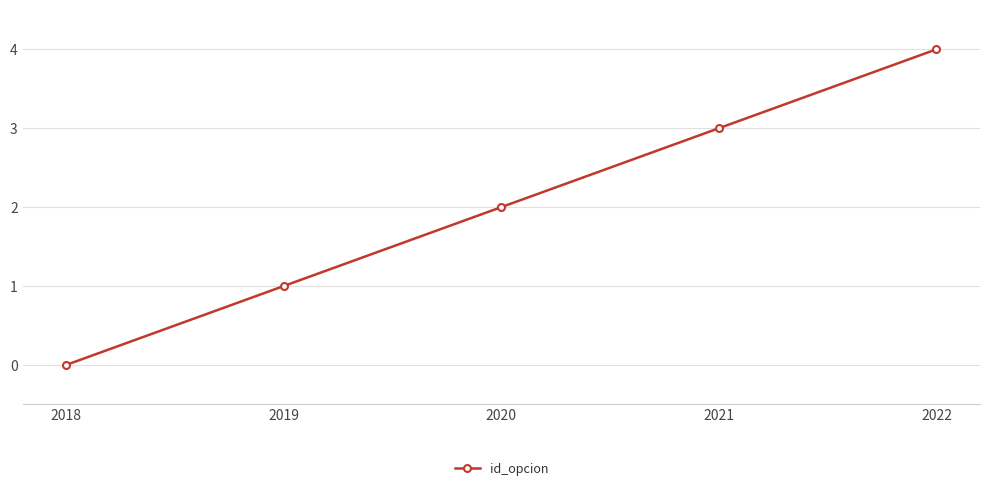

What is the value of the 3rd point from the left?

2